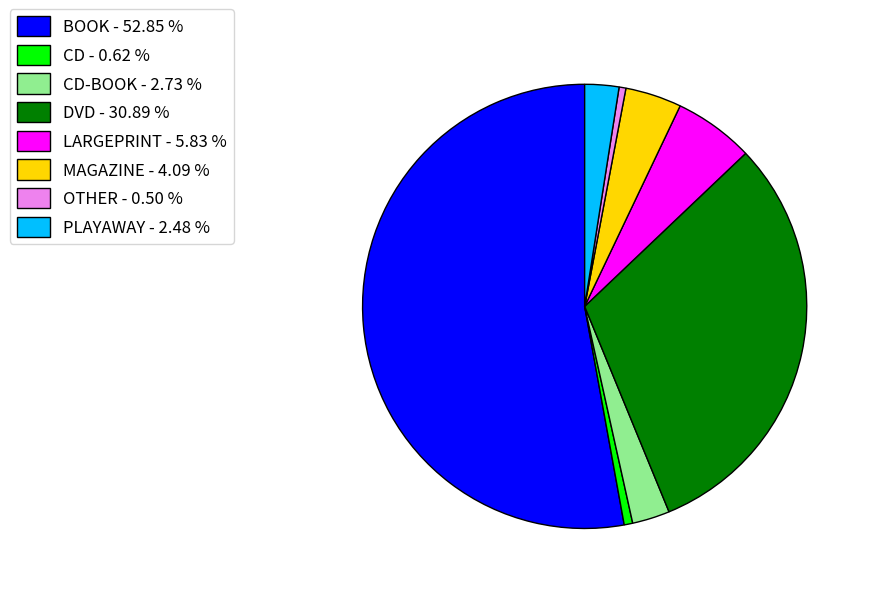

Between MAGAZINE - 4.09 % and CD-BOOK - 2.73 %, which is larger?

MAGAZINE - 4.09 %